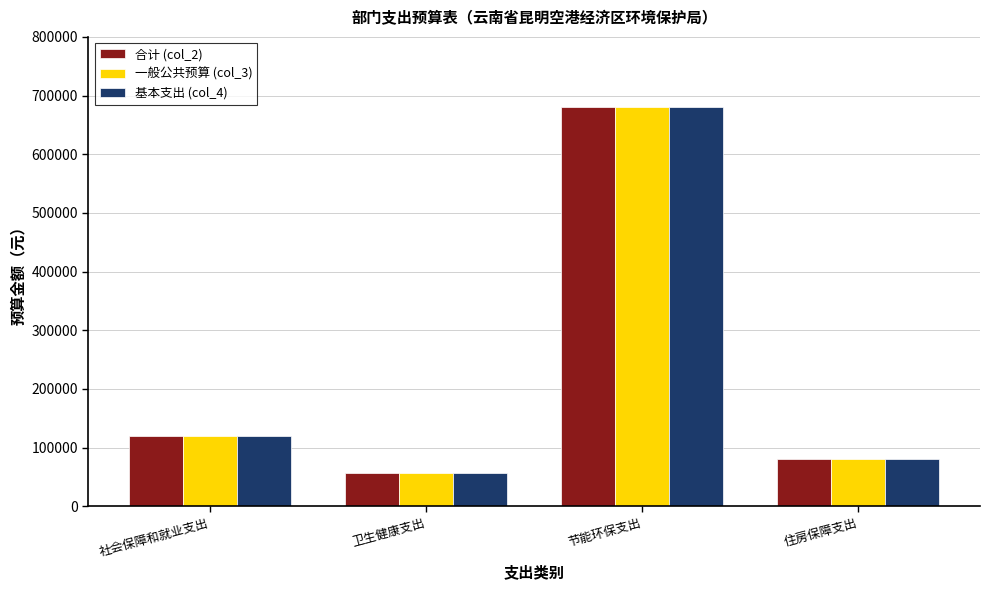

What is the lowest value of the 合计 (col_2) series?

56328